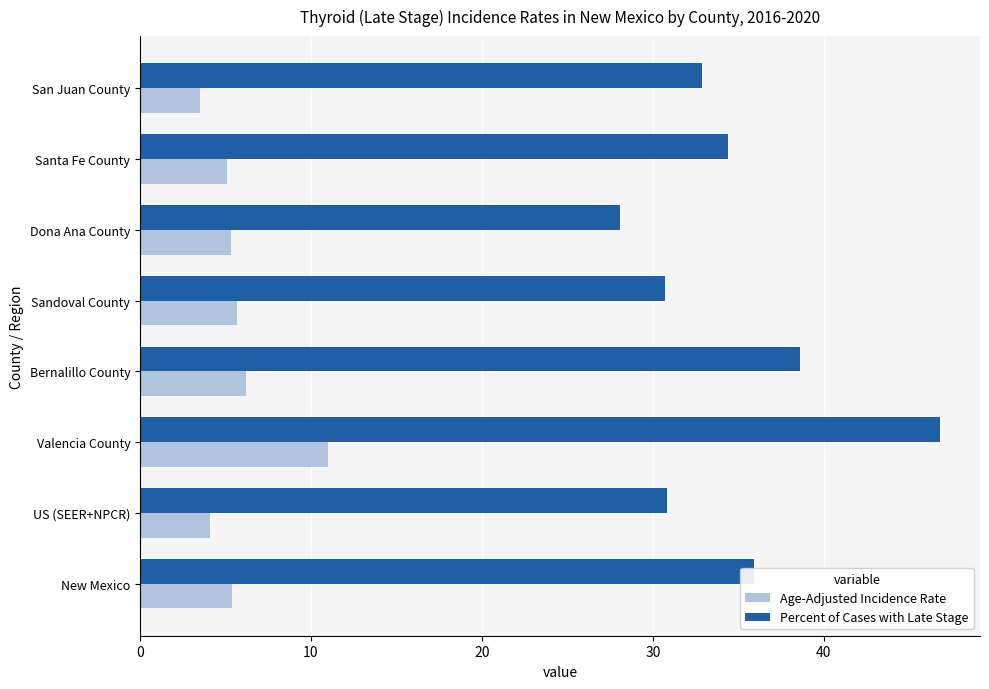

Rank the series by their maximum value, from highest to lowest.

Percent of Cases with Late Stage, Age-Adjusted Incidence Rate